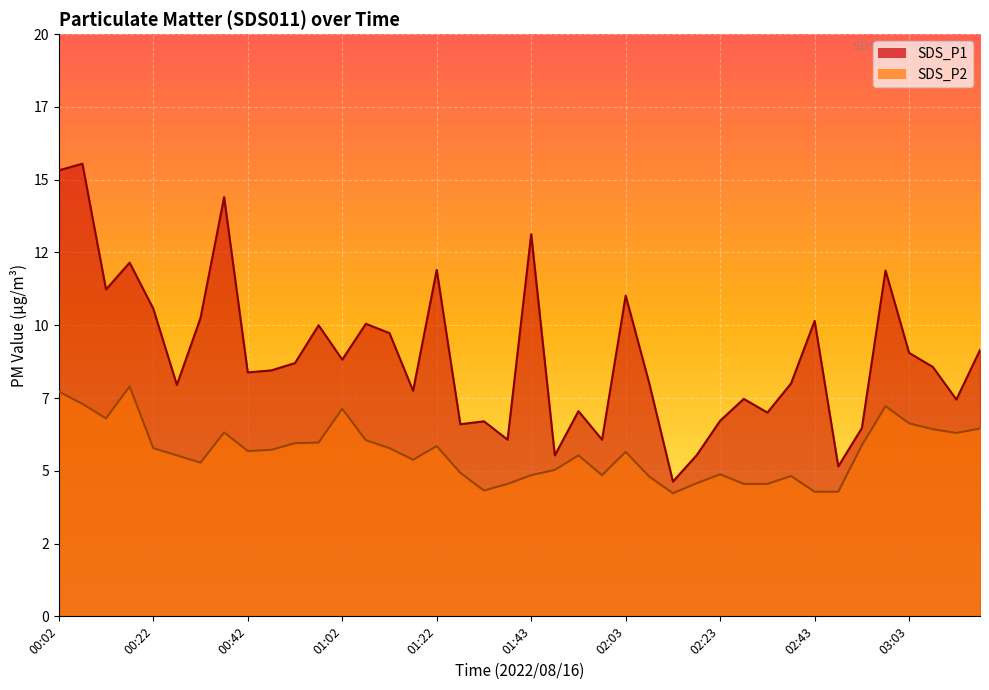

True or false: SDS_P2 has more than 2 points higher than both neighbors.

True